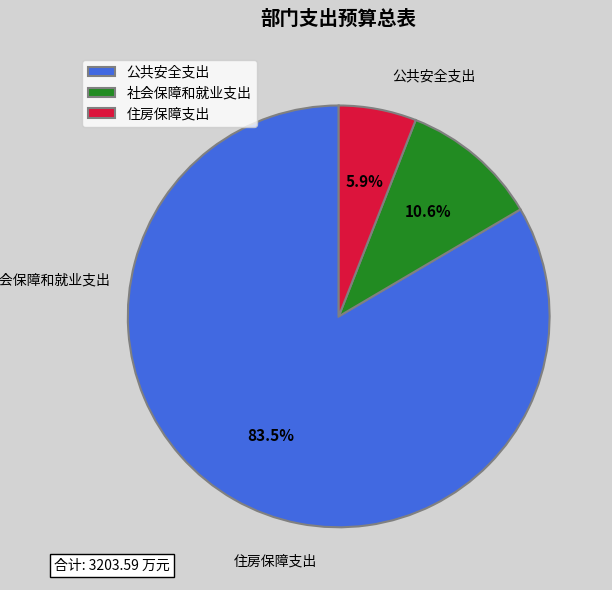

How many segments does this pie chart have?

3